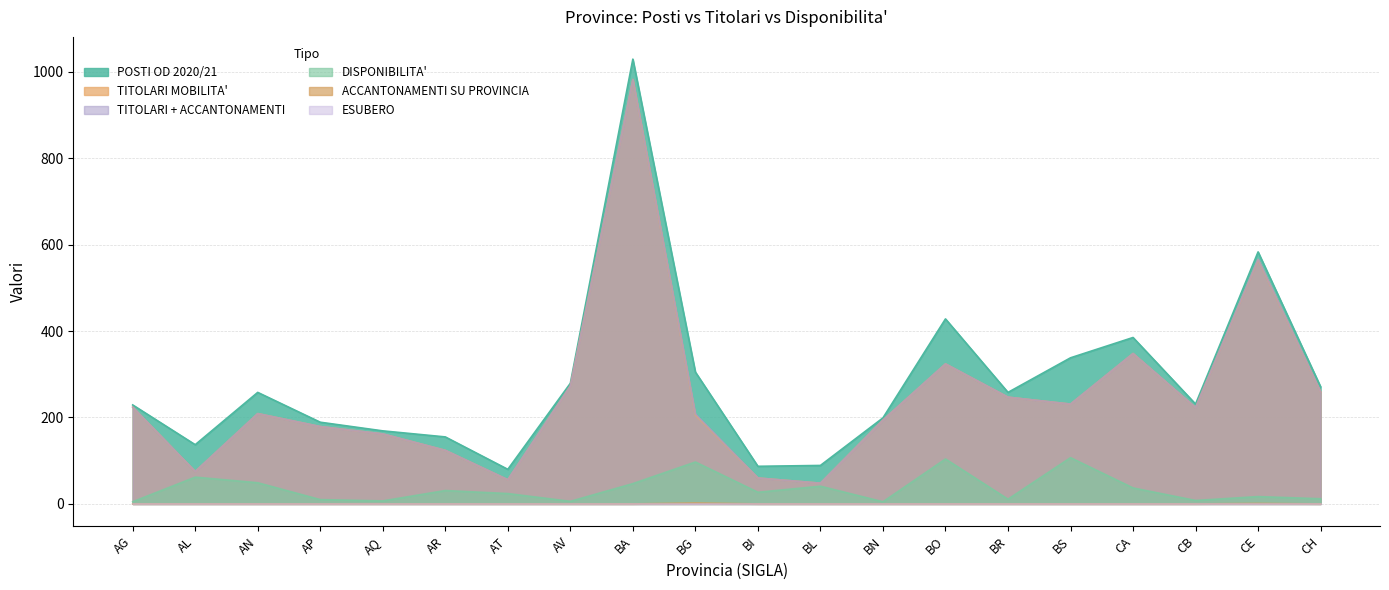

Read the TITOLARI + ACCANTONAMENTI value at AR.

124